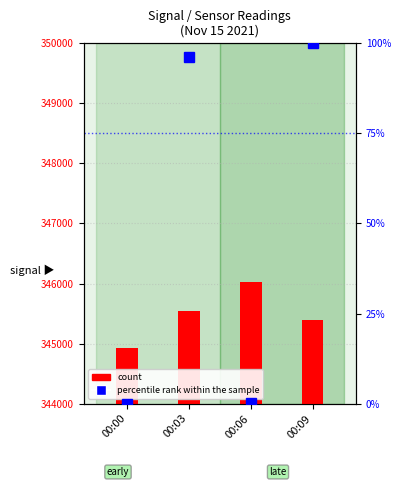

At which label does percentile rank within the sample first exceed 96?

00:03